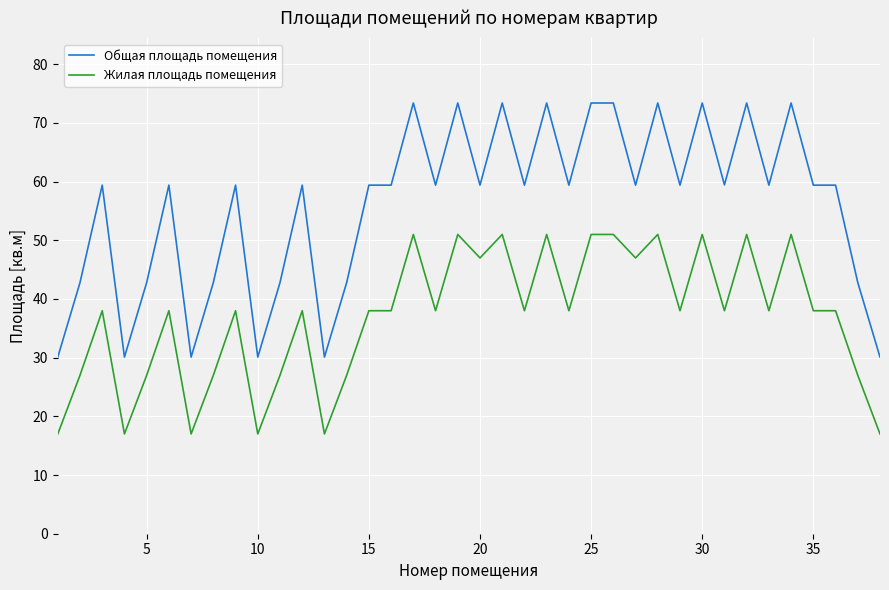

How many lines are shown in the chart?

2